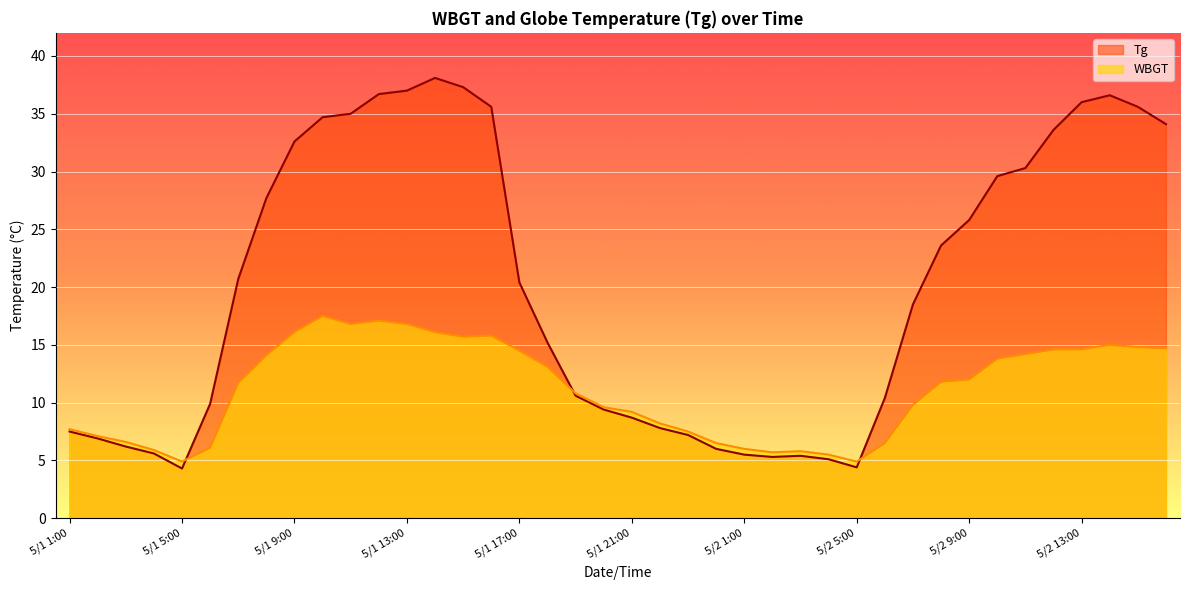

Where is the first local maximum for WBGT?

5/1 10:00